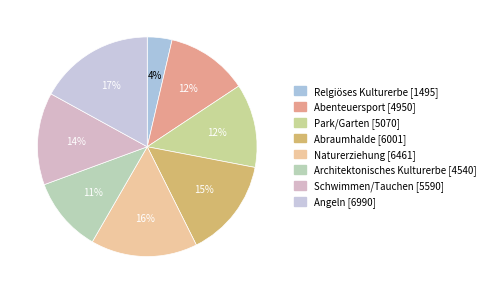

Is the sum of Architektonisches Kulturerbe and Schwimmen/Tauchen greater than half?

No